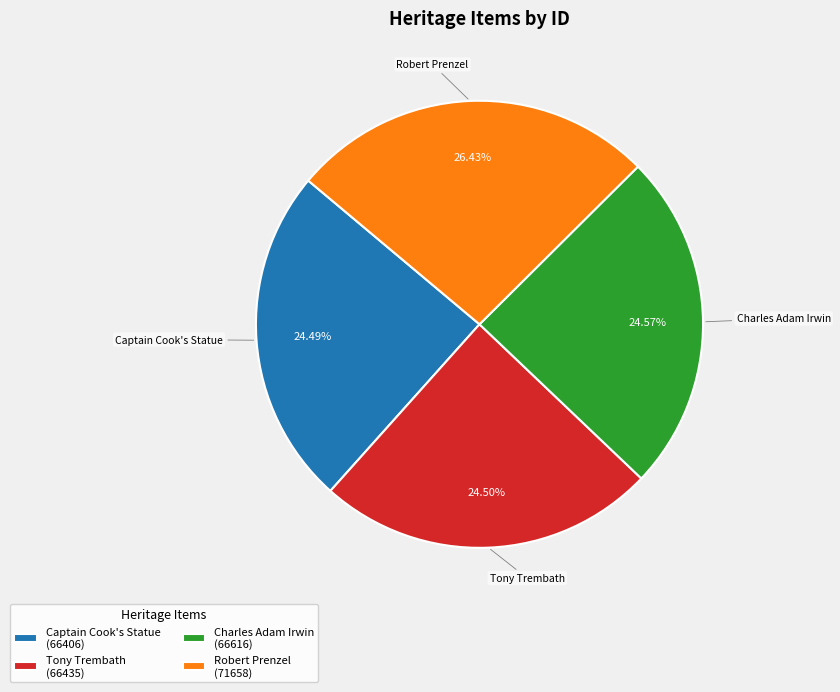

Is there any slice that represents more than half of the pie?

No